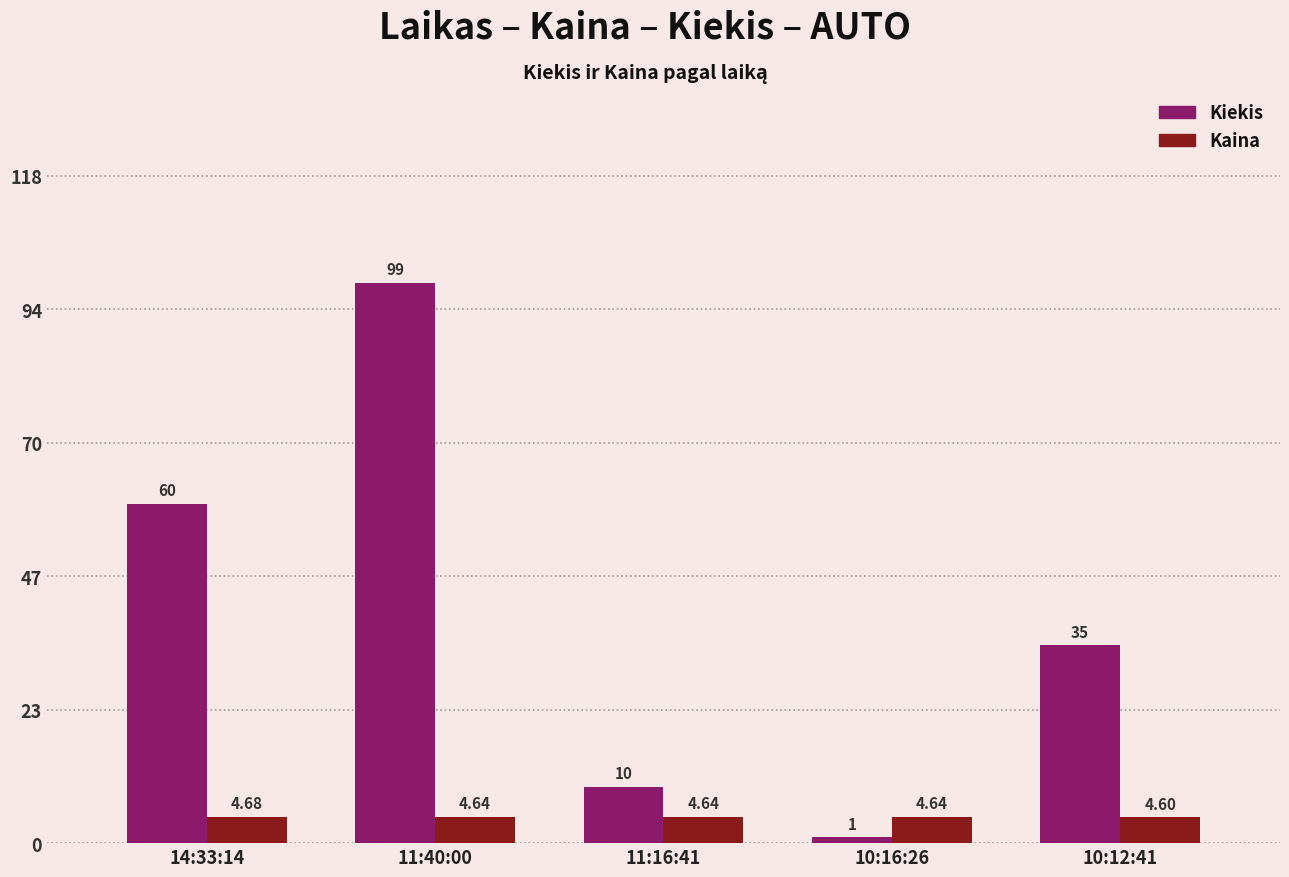

Rank the categories by Kiekis value from lowest to highest.

10:16:26, 11:16:41, 10:12:41, 14:33:14, 11:40:00